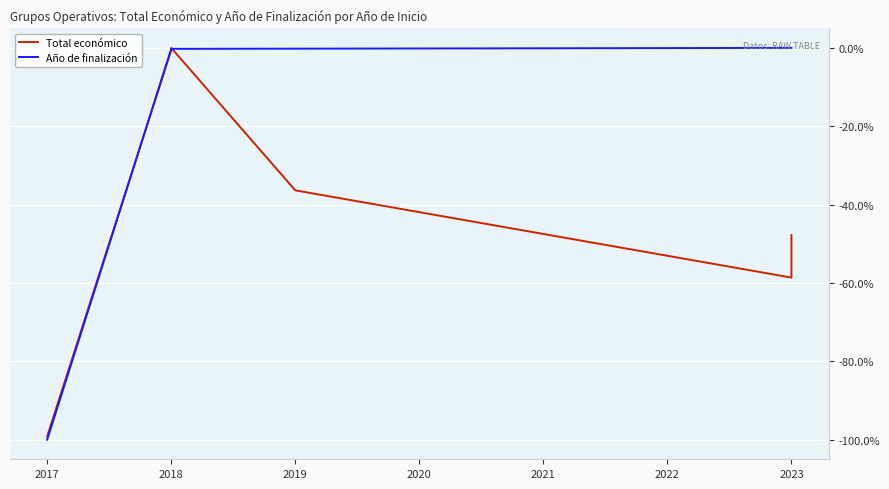

What is the difference between the maximum and second lowest values in the Año de finalización series?

100.0